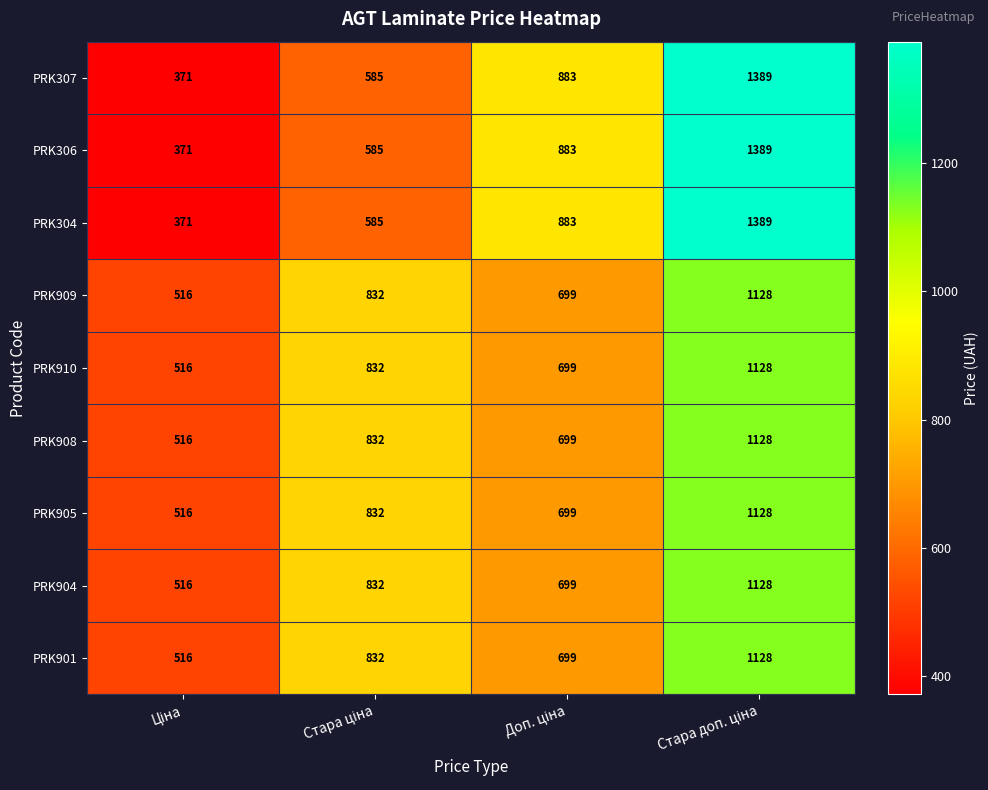

What is the difference between the second highest and minimum values in the PRK307 series?

512